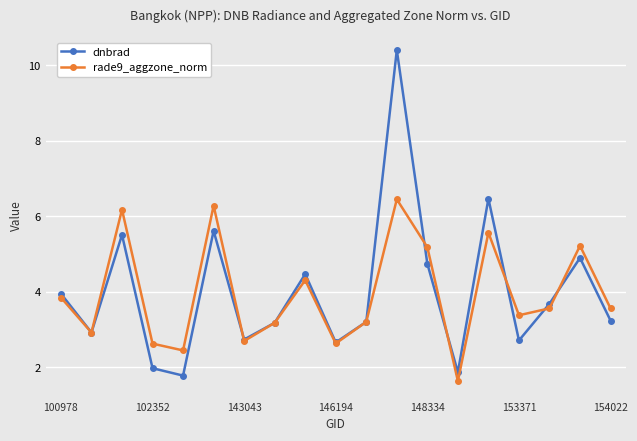

What is the value of the dnbrad point at the 13th from the left?

4.7